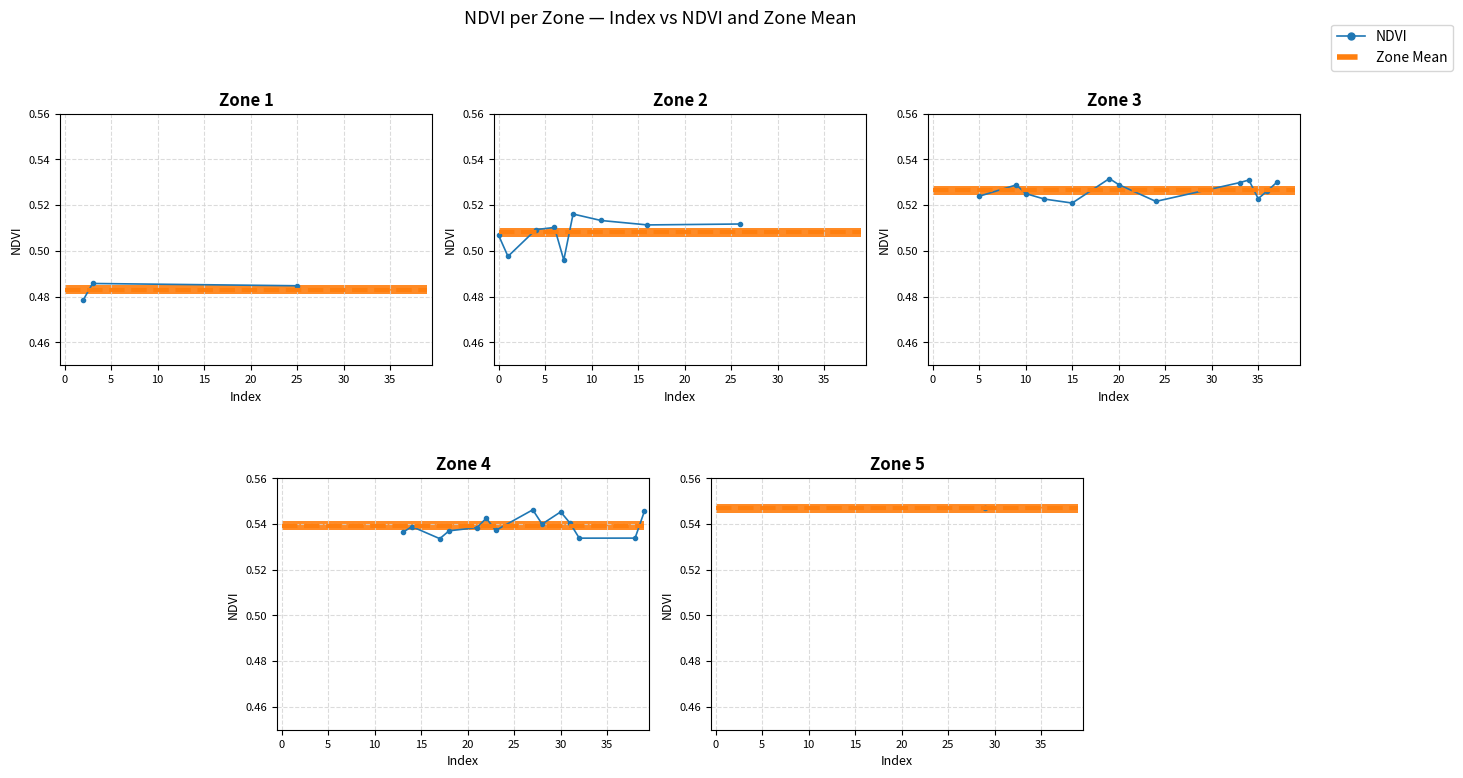

Read the value at 35.

0.5